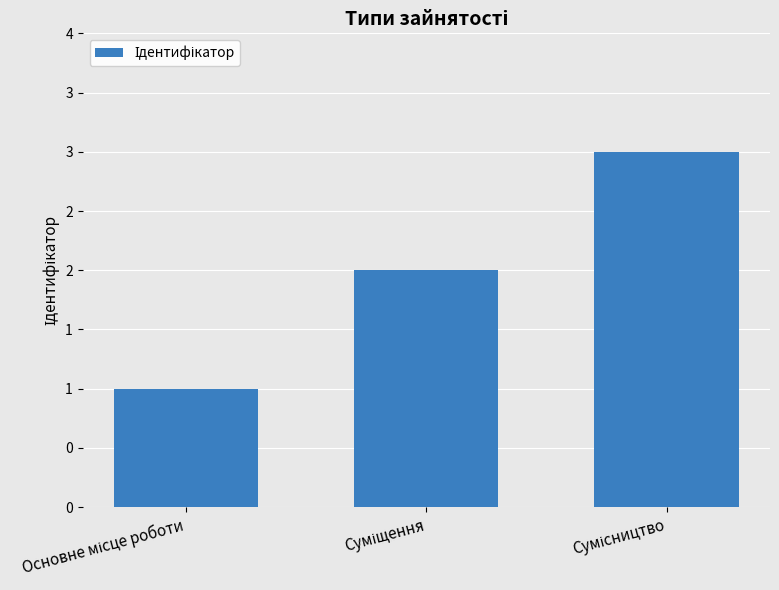

Are the bars horizontal?

No